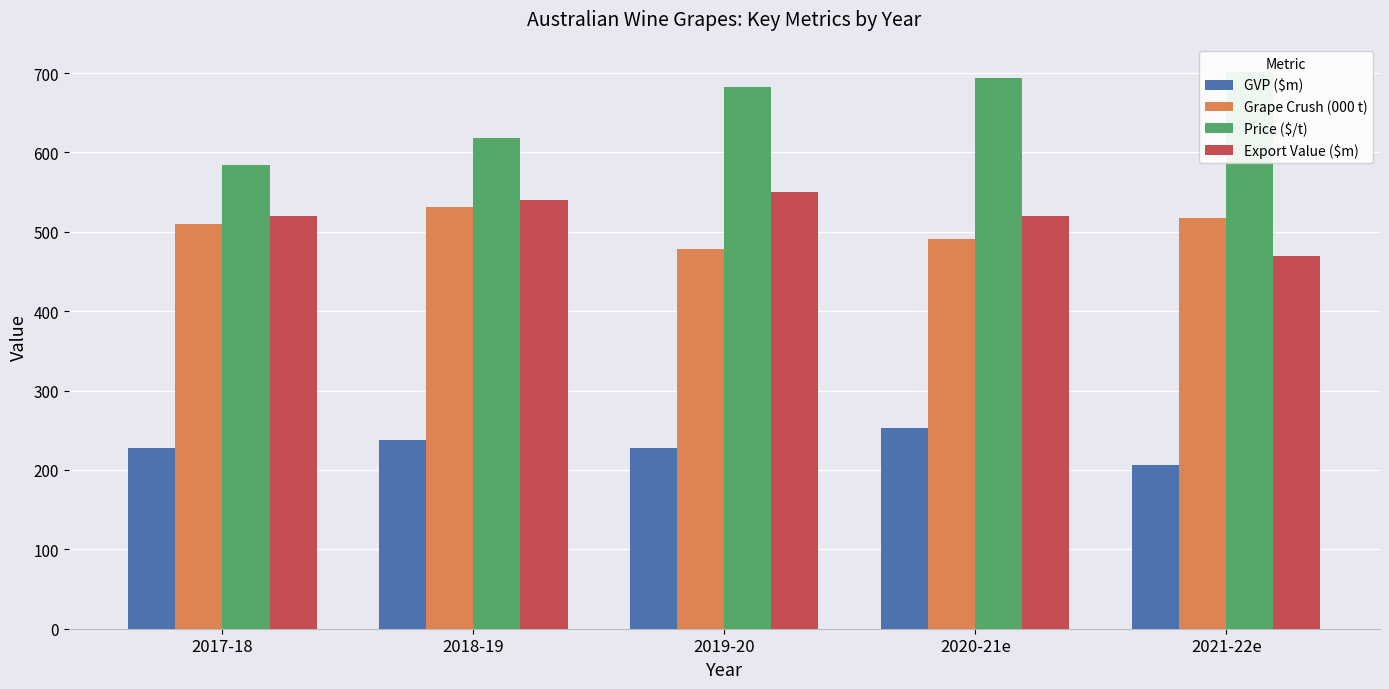

Are the bars grouped side by side (vs. stacked)?

Yes